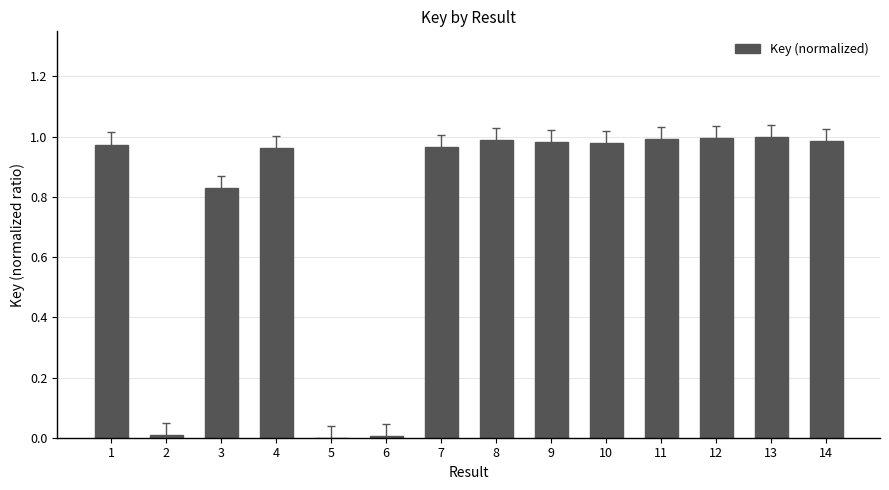

The value at 13 is 1.0. True or false?

True